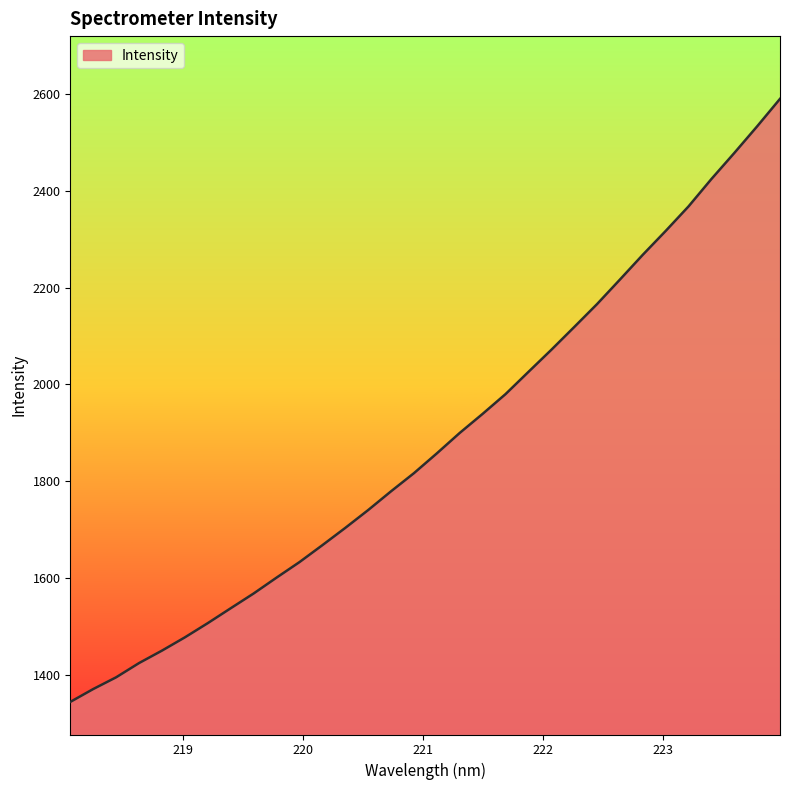

Reading right to left, what are all the values shown in this chart?

2589.5	2532.7	2477.7	2424.0	2367.5	2316.8	2267.6	2216.4	2165.8	2118.4	2071.4	2025.9	1980.0	1939.3	1899.9	1857.8	1816.9	1779.5	1740.7	1703.9	1668.2	1633.3	1601.3	1568.6	1538.1	1507.4	1478.1	1450.7	1425.0	1395.6	1371.4	1344.8